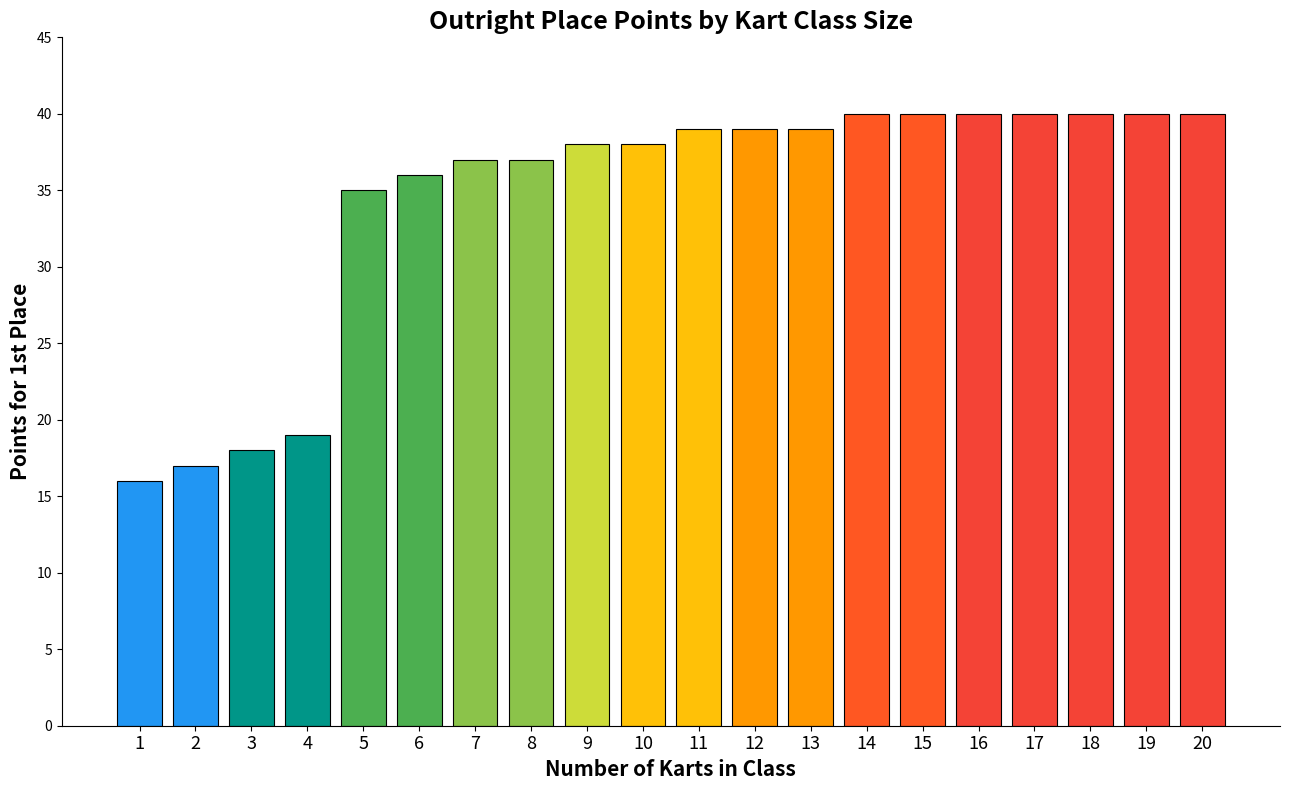

Does the chart contain any negative values?

No